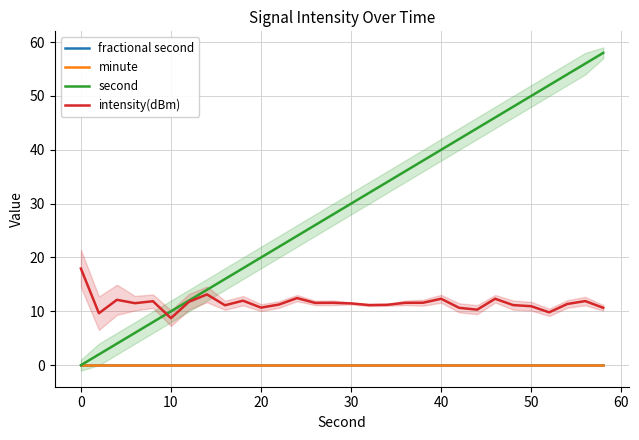

List the series in order of their peak value, highest first.

second, intensity(dBm), fractional second, minute